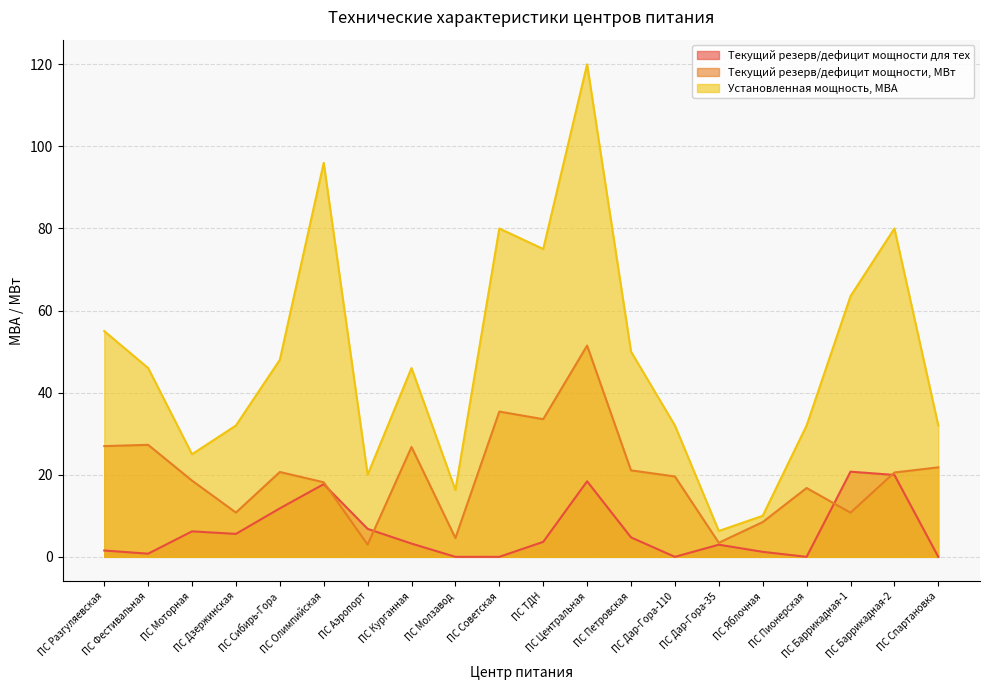

How many data points does each series have?

20